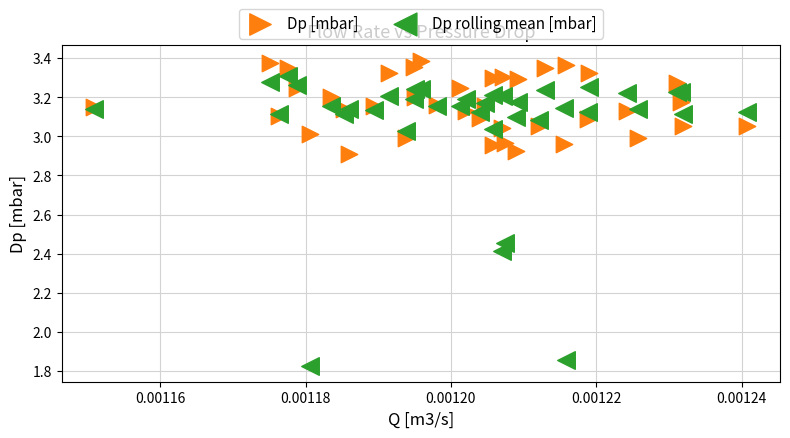

What are all the series names shown in the legend?

Dp [mbar], Dp rolling mean [mbar]